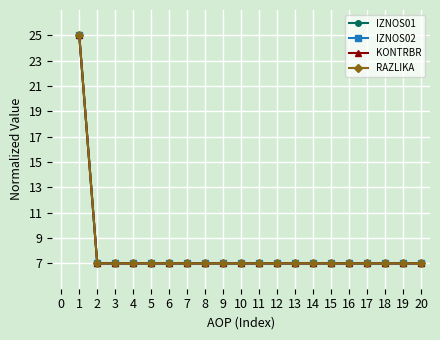

Does the chart have visible grid lines?

Yes